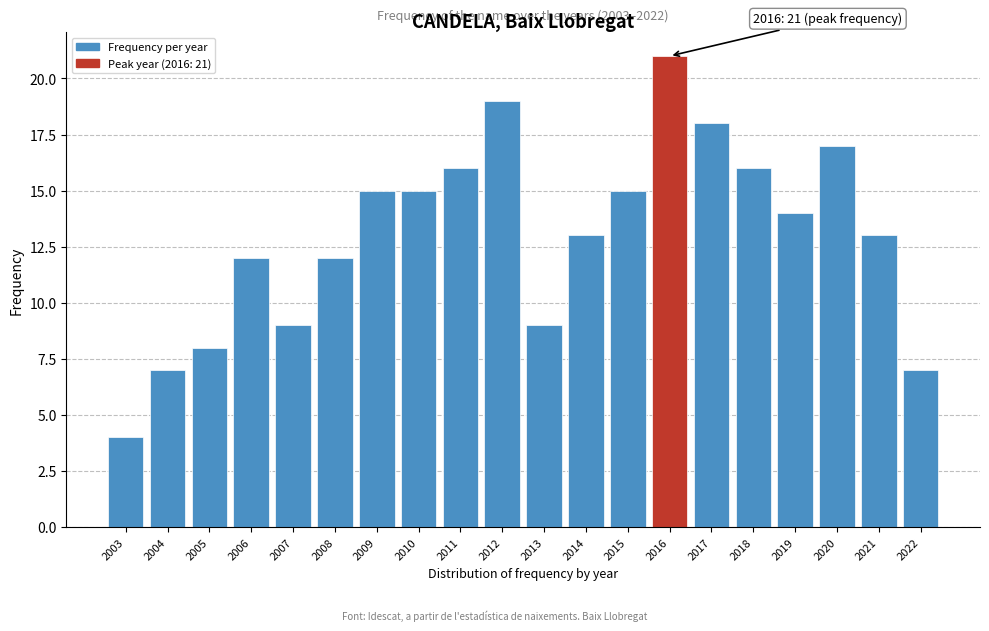

Reading left to right, what are all the values shown in this chart?

4	7	8	12	9	12	15	15	16	19	9	13	15	21	18	16	14	17	13	7